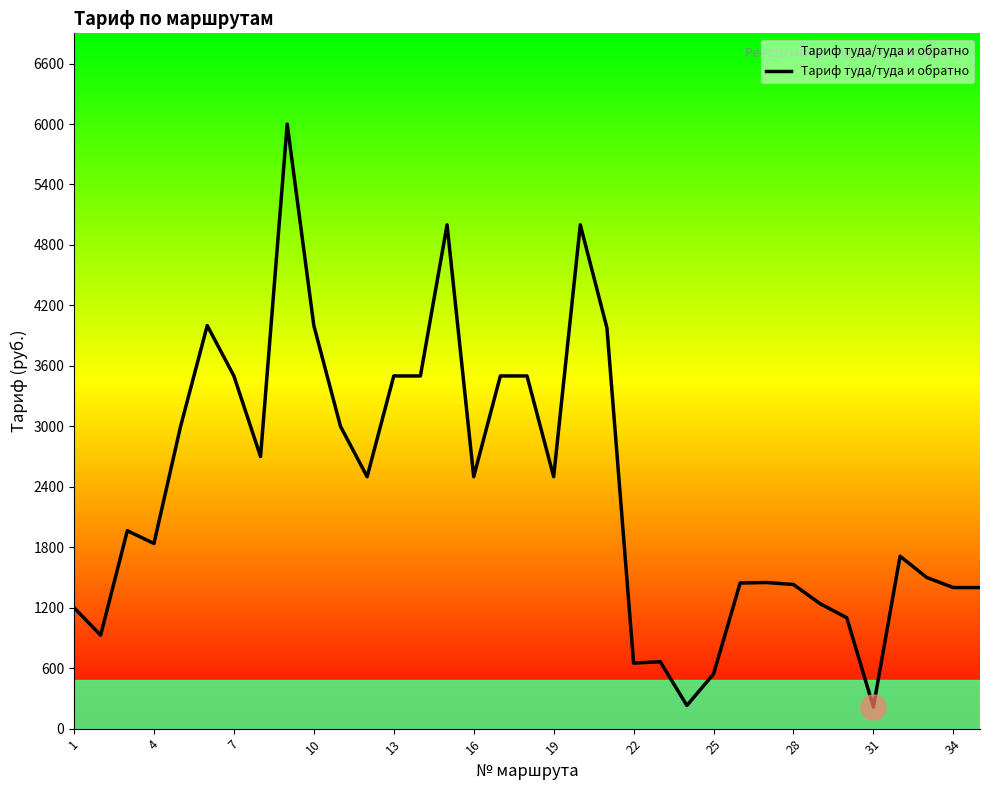

Count the number of categories in the chart.

35